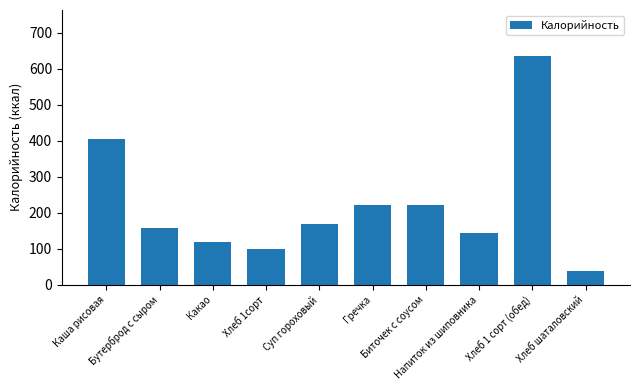

True or false: the data shows 164.0 at Хлеб 1 сорт (обед).

False